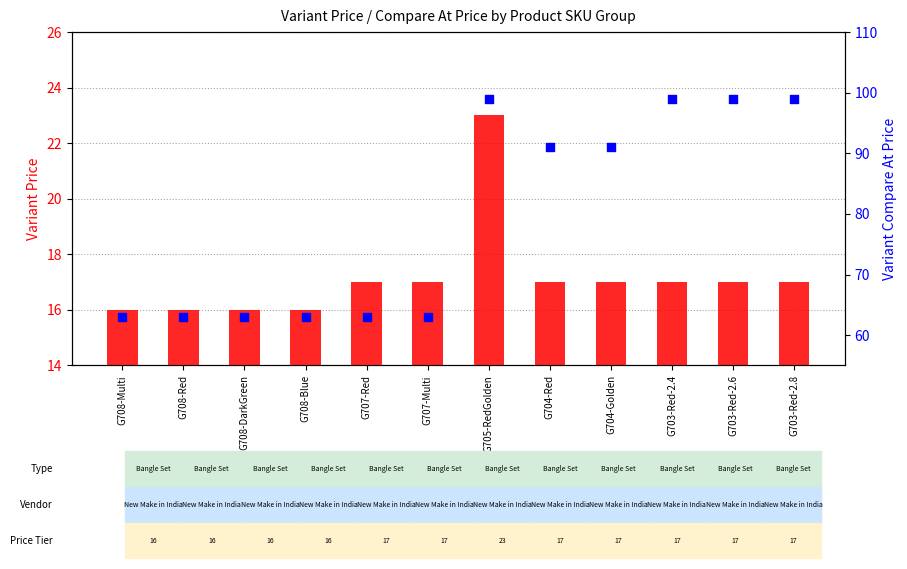

At which category is the sum across all series the highest?

G705-RedGolden